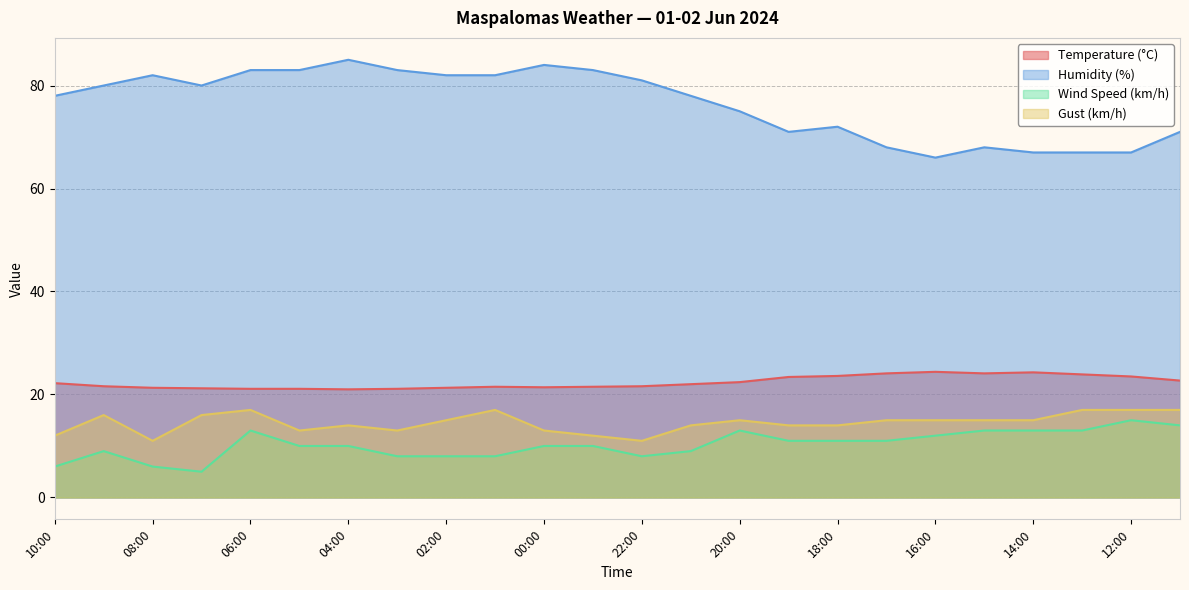

Is it true that Humidity (%) equals 104.2 at 10:00?

False